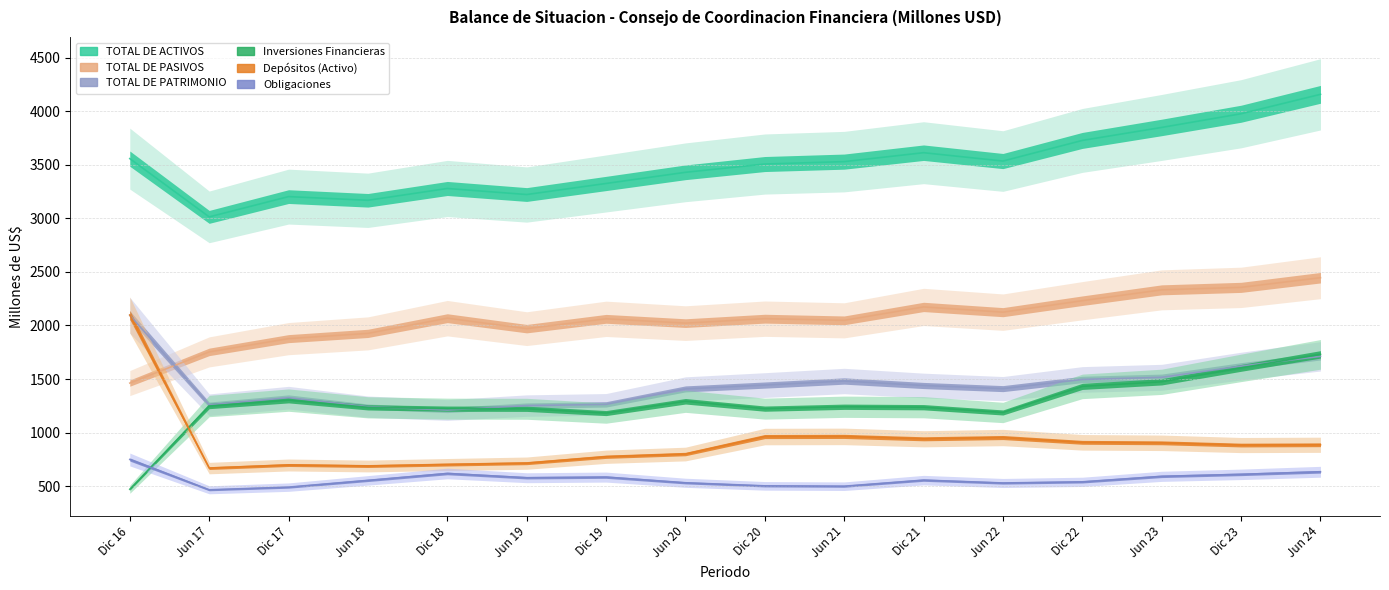

At how many categories does at least one series exceed 3371?

10